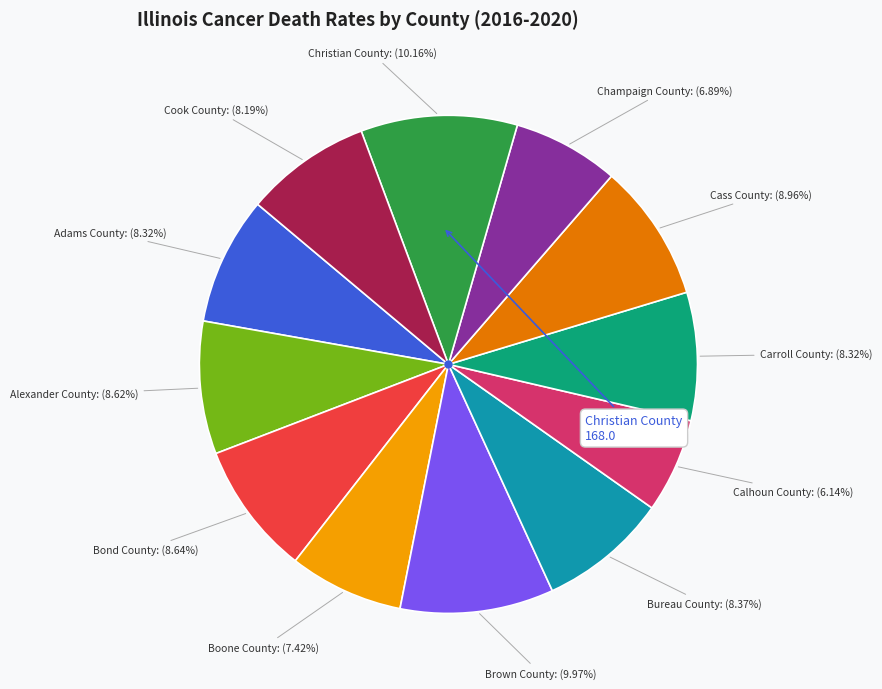

Is there any slice that represents more than half of the pie?

No